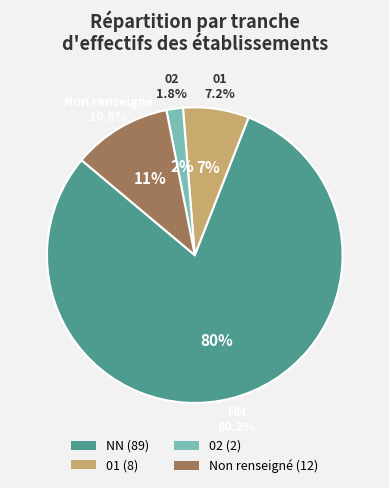

Which slice is the largest?

NN